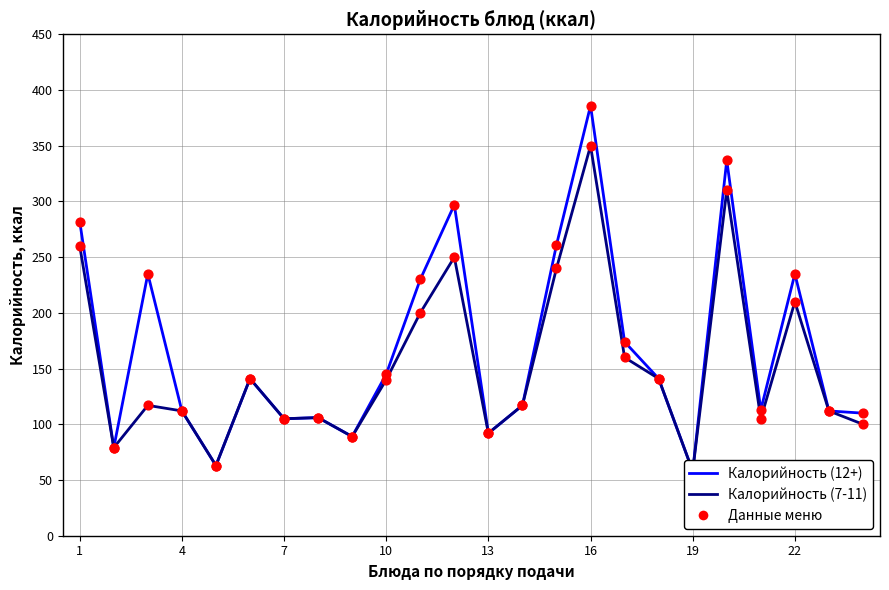

Which series has the largest Y range (max minus min)?

Калорийность (12+)